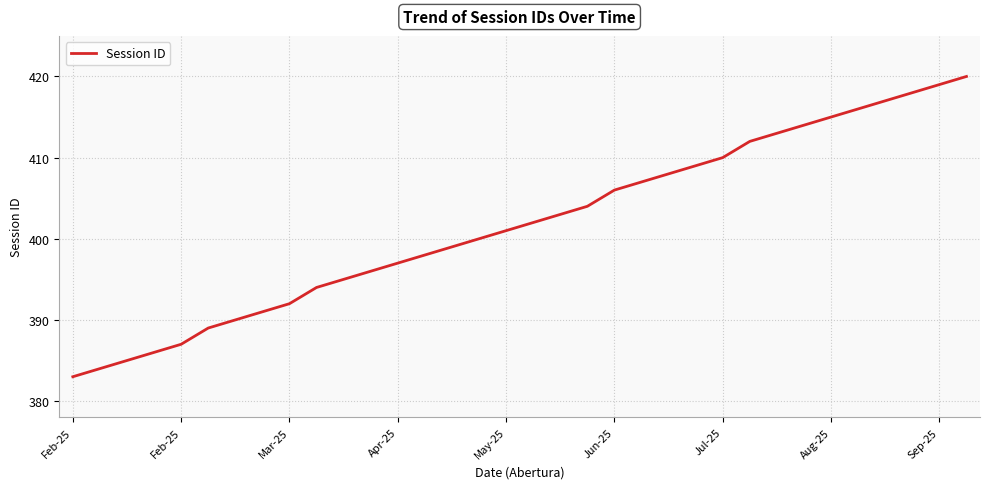

What is the greatest value displayed?

420